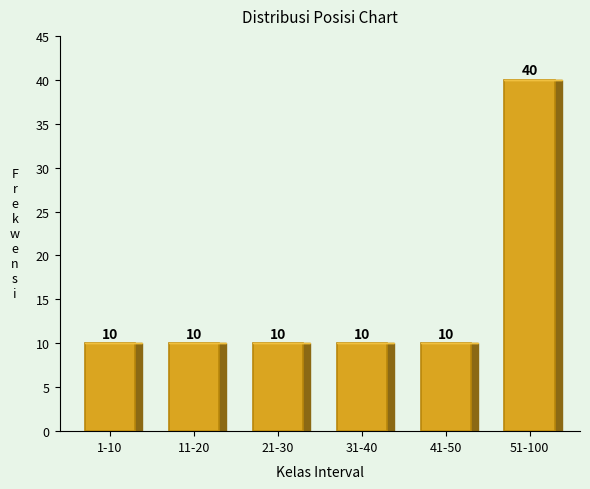

Reading left to right, extract all data points from this chart.

10	10	10	10	10	40